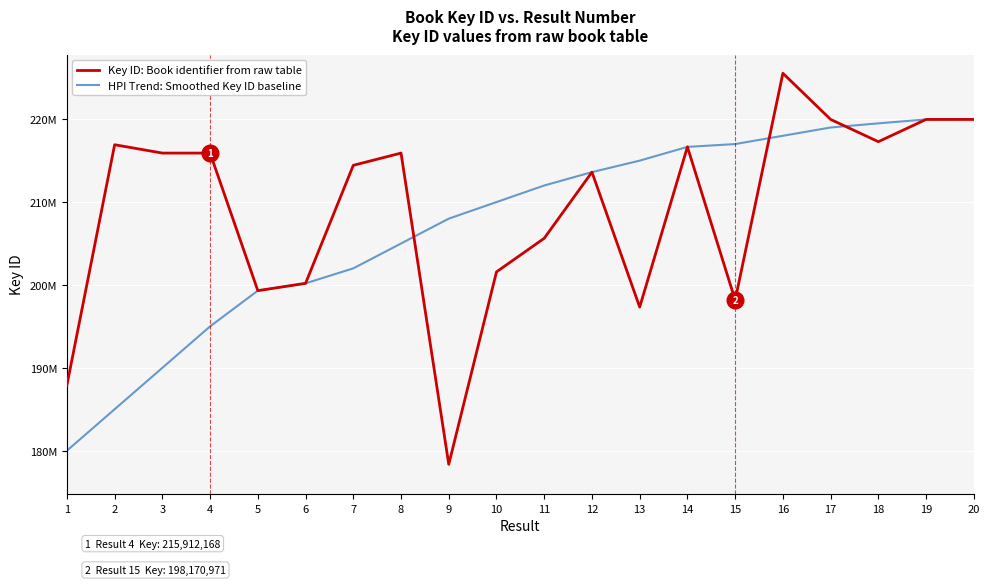

What are all the series names shown in the legend?

Key ID: Book identifier from raw table, HPI Trend: Smoothed Key ID baseline